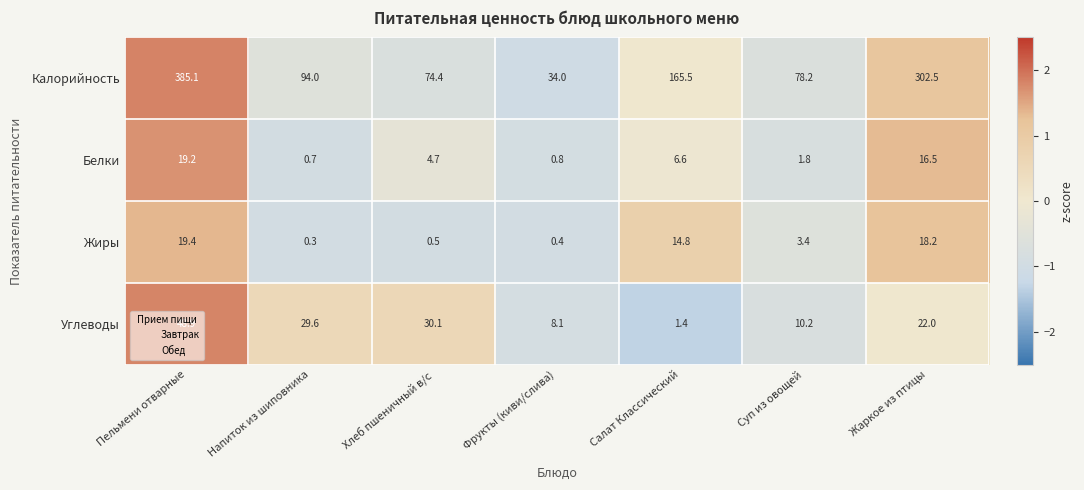

At which category is the sum across all series the highest?

Пельмени отварные